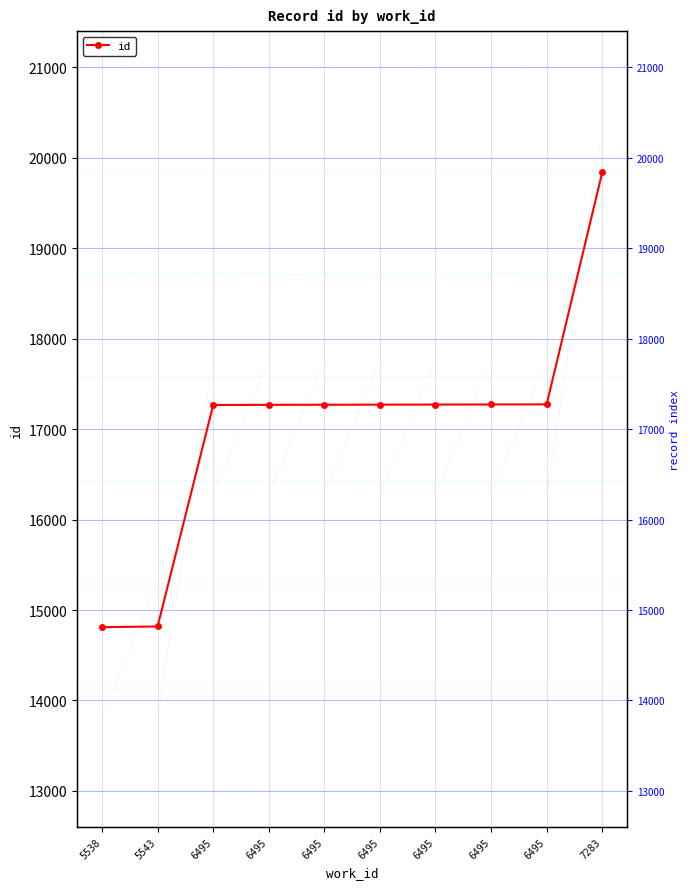

What is the approximate value at 6495, to the nearest 100?

17300